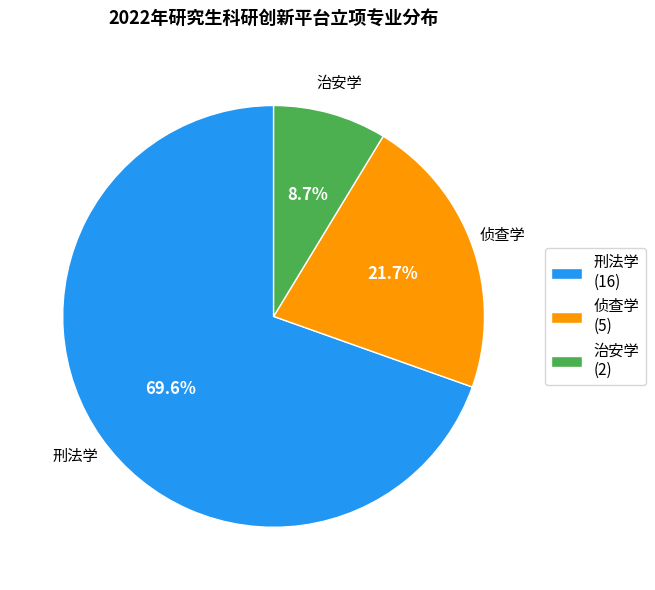

To the nearest percent, what percentage of the pie is 治安学?

9%